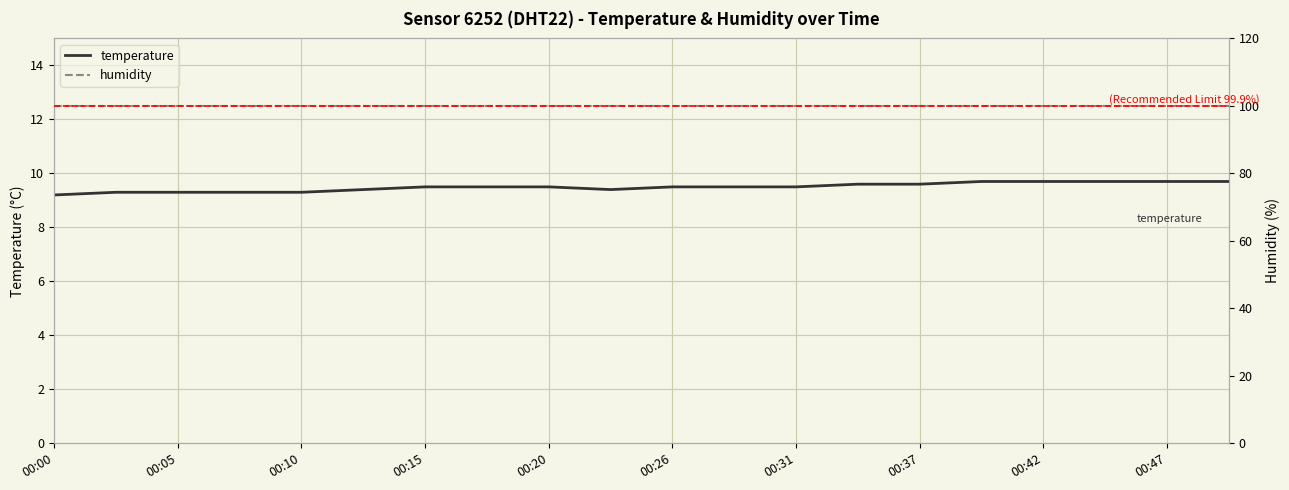

Is it true that temperature equals 9.5 at 00:26?

True